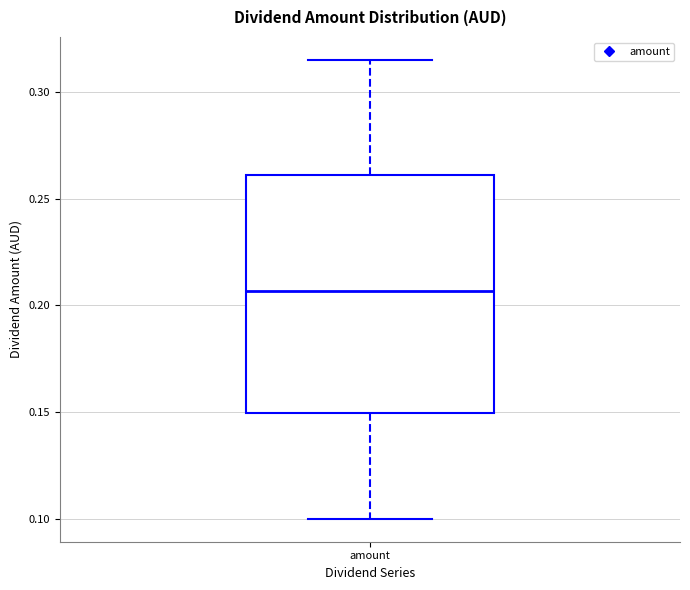

Transcribe this box plot: give where the median line is, the range the box spans, and where the two whiskers end, as read against the y-axis. The values are not printed on the chart, so give them approximately, as read against the axis.

median 0.205, box 0.150 to 0.260, whiskers 0.100 to 0.315